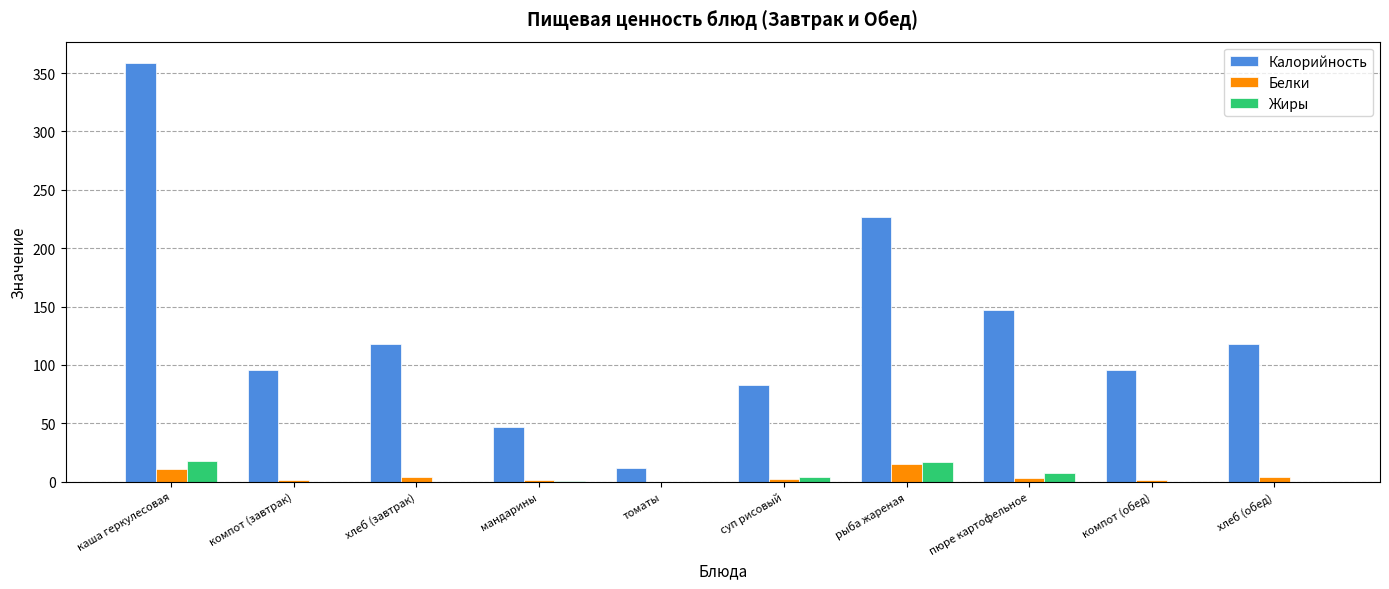

What is the average value of the Жиры series?

4.6